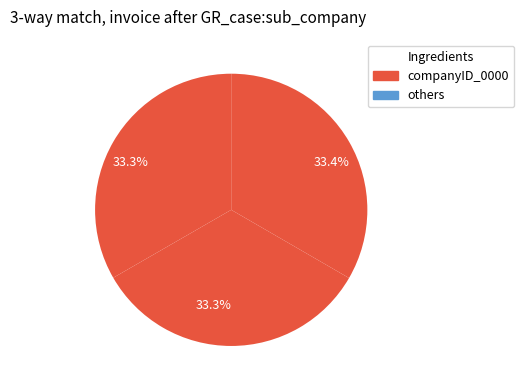

Count the number of slices in the pie.

3